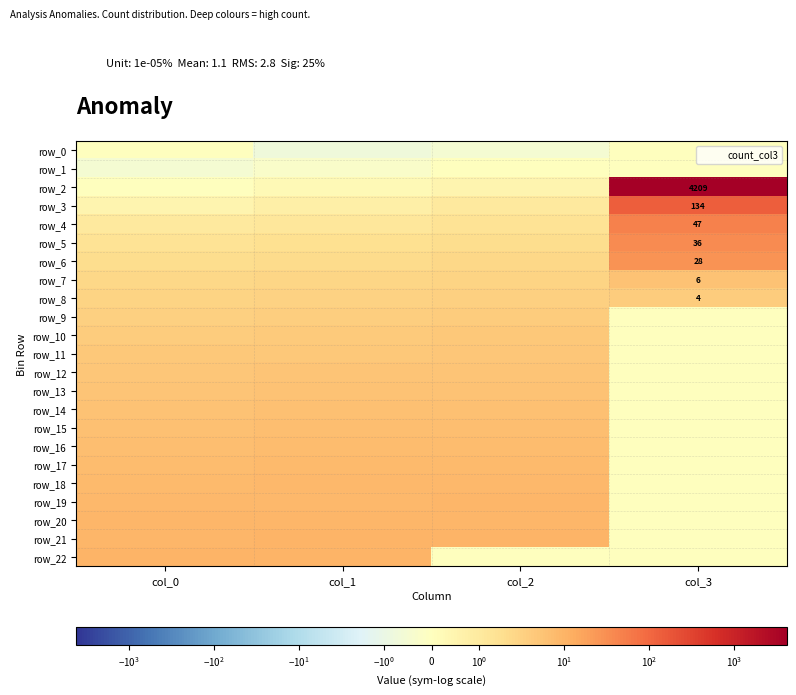

The value of row_5 at col_1 is 2.9. True or false?

False